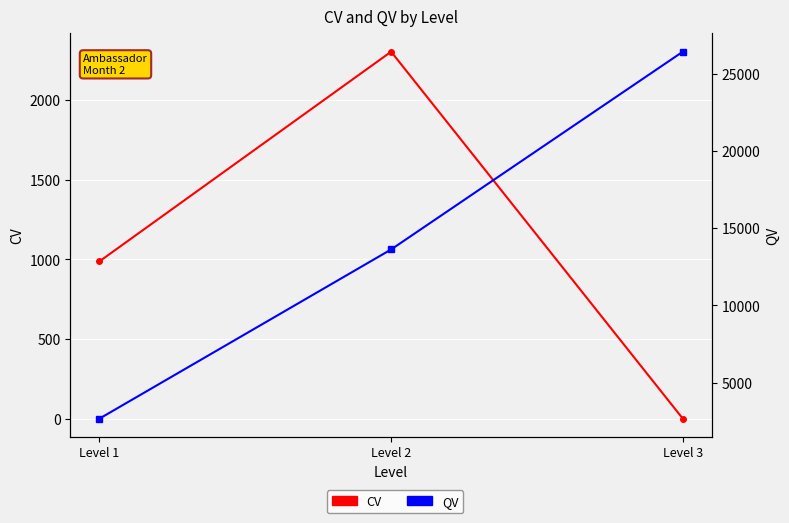

Is the value of CV at Level 3 greater than the value of QV at Level 3?

No